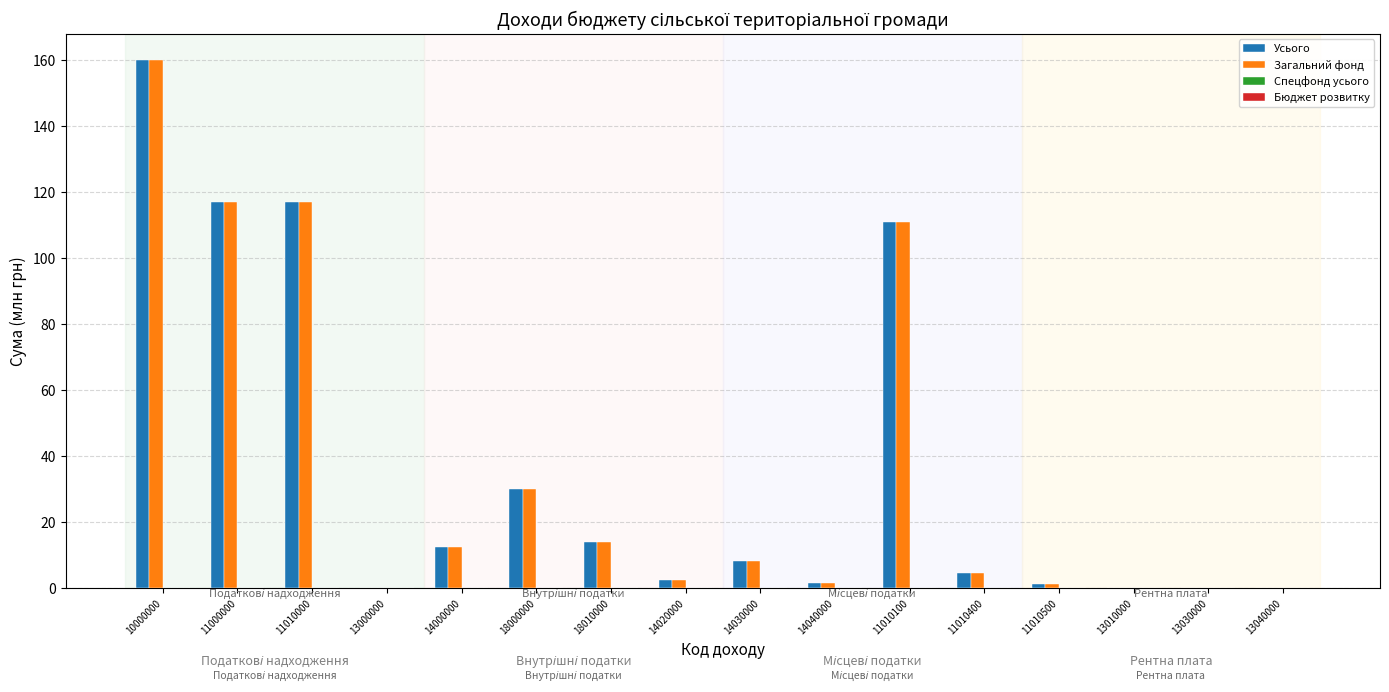

Which label corresponds to the largest value in the chart?

10000000